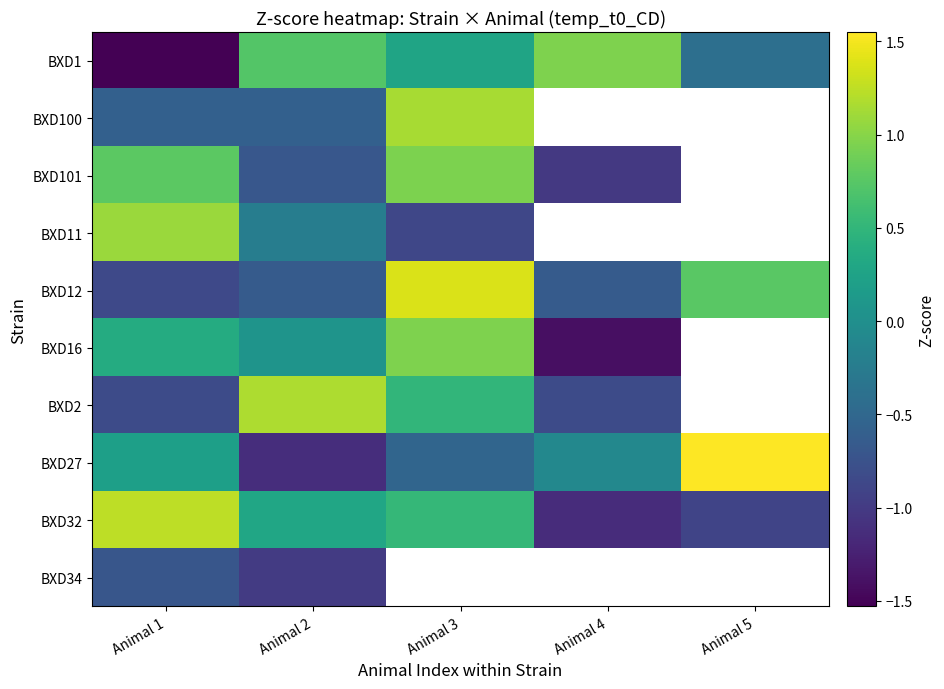

Count the BXD12 values in the range 0 to 1.

1